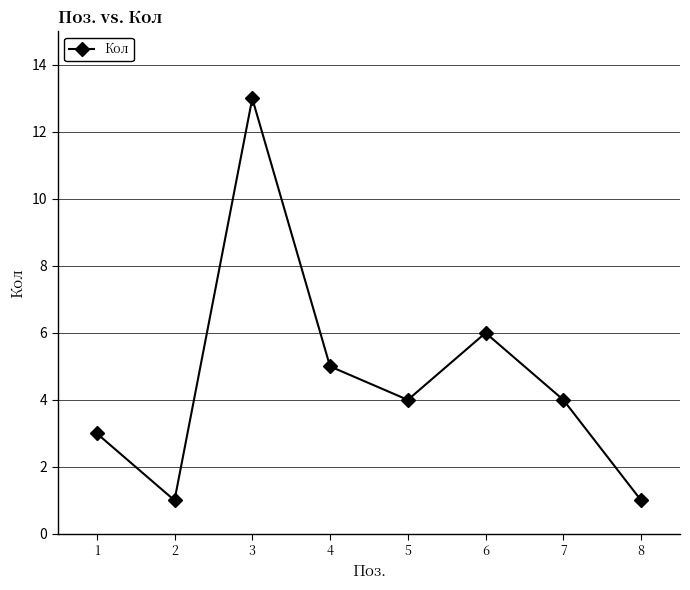

Does the chart display data point markers on the line(s)?

Yes